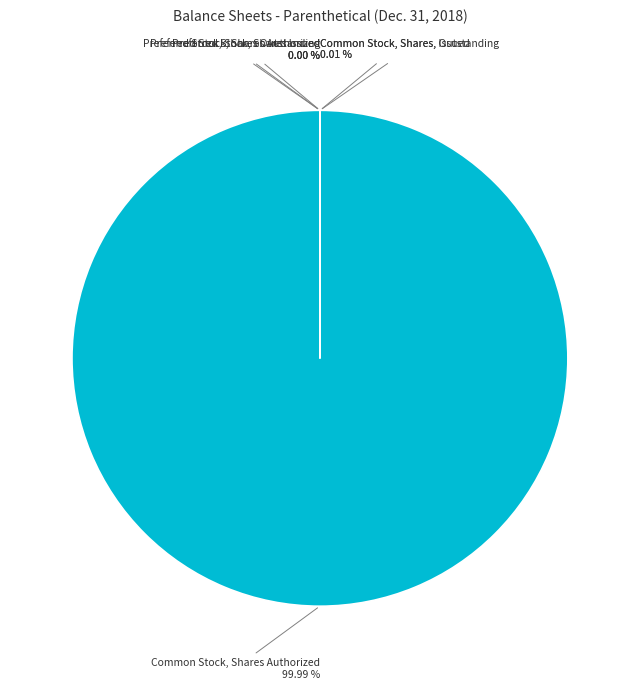

Does any single category account for the majority?

Yes